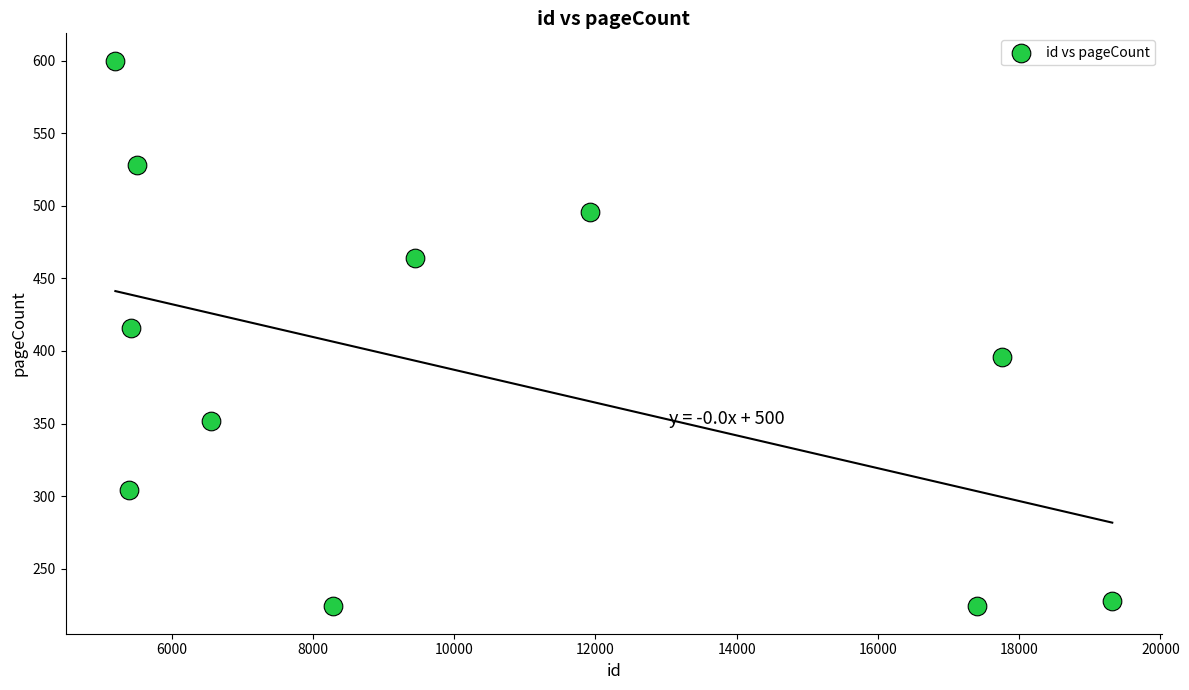

What is the range of X values (max minus min)?

14116